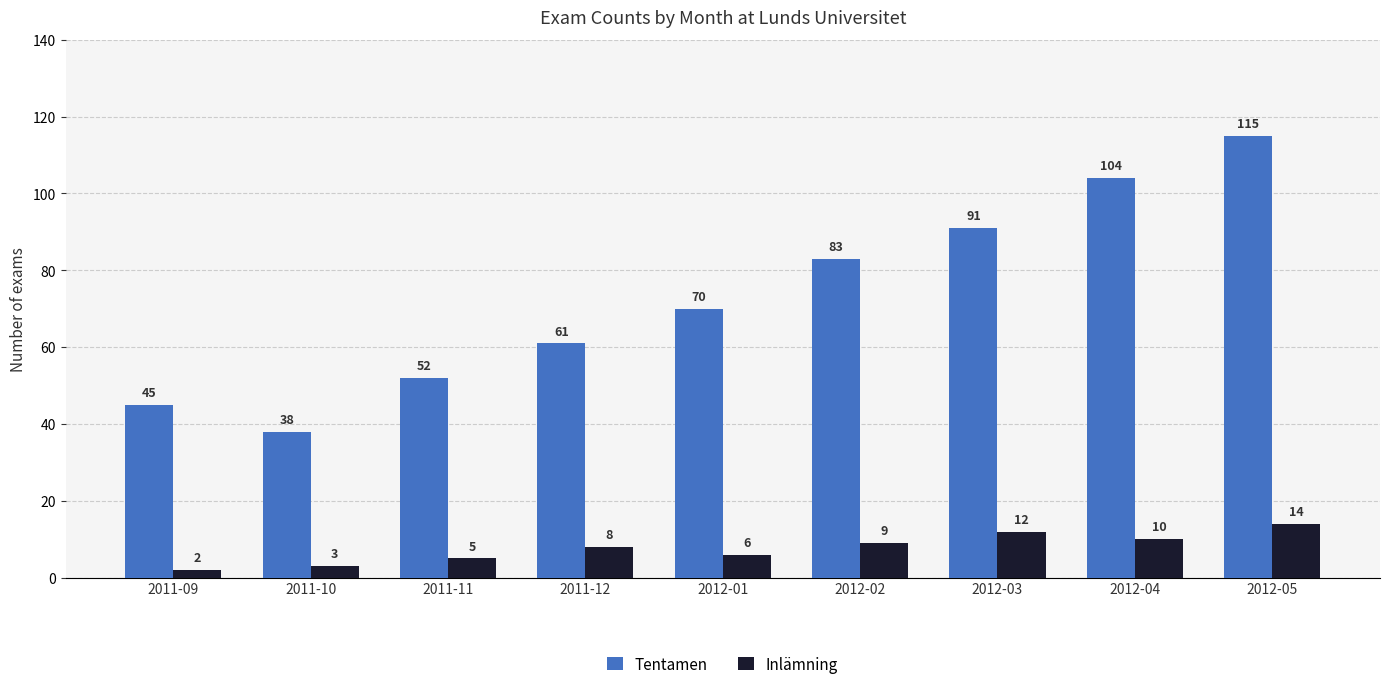

What is the label of the 8th bar from the left?

2012-04